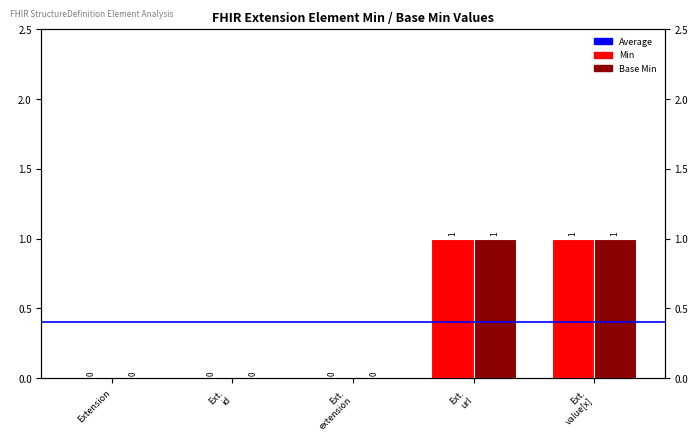

Which category has the highest value across all series?

Ext. url